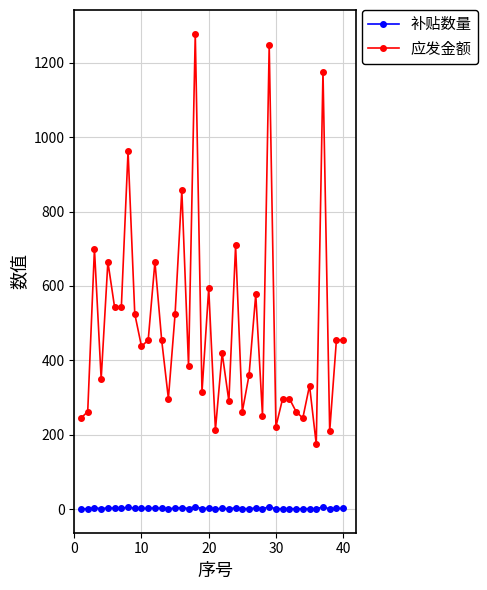

Does the chart display data point markers on the line(s)?

Yes